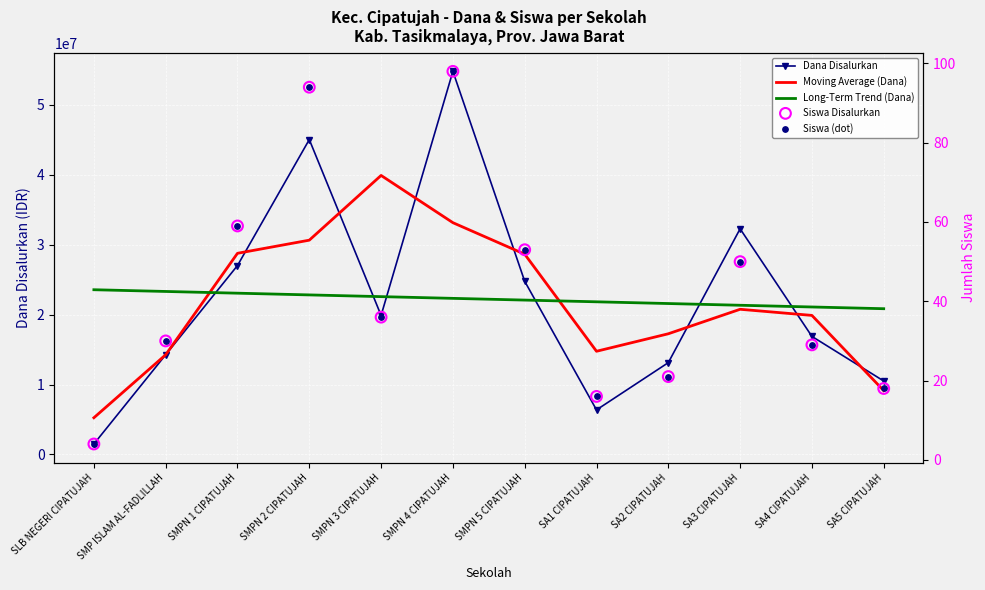

Which series has the largest total across all categories?

Long-Term Trend (Dana)